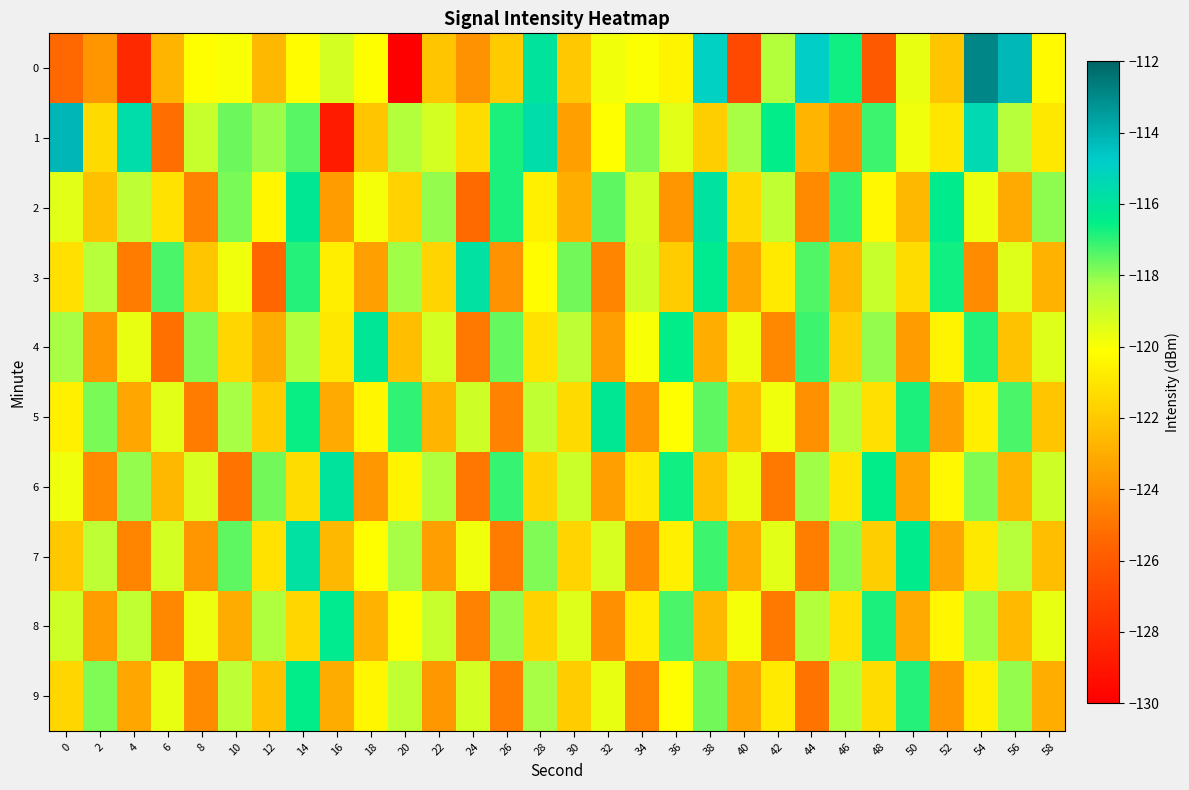

List the series in order of their peak value, highest first.

0, 1, 3, 7, 2, 6, 4, 5, 8, 9